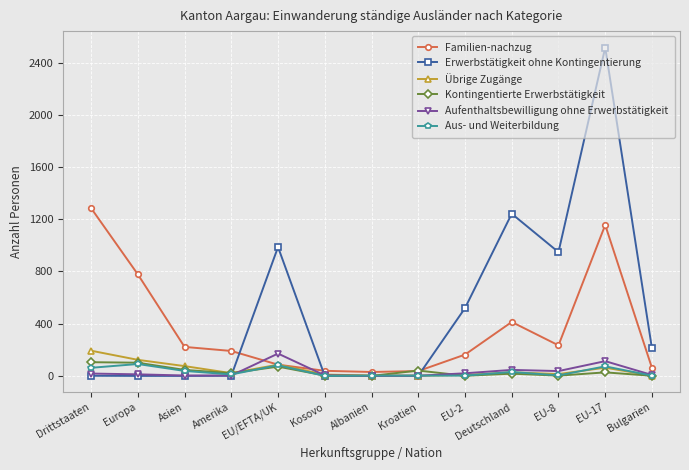

True or false: Kontingentierte Erwerbstätigkeit and Aufenthaltsbewilligung ohne Erwerbstätigkeit cross at least once.

True